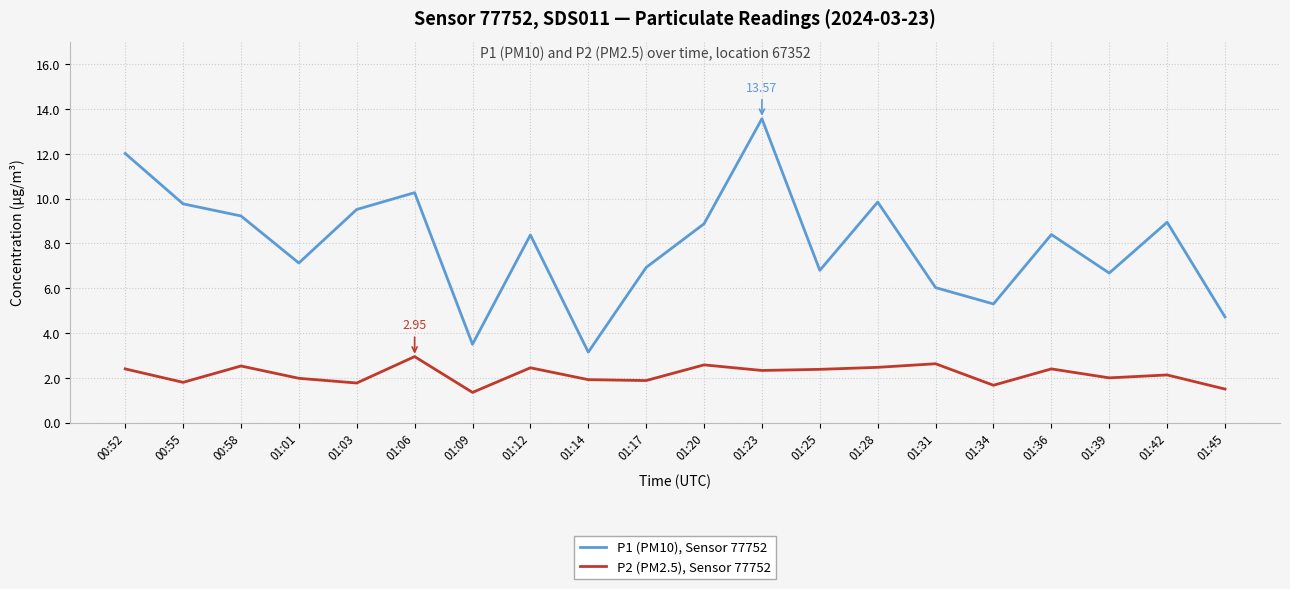

What is the difference between the highest and lowest values at 00:52?

9.6